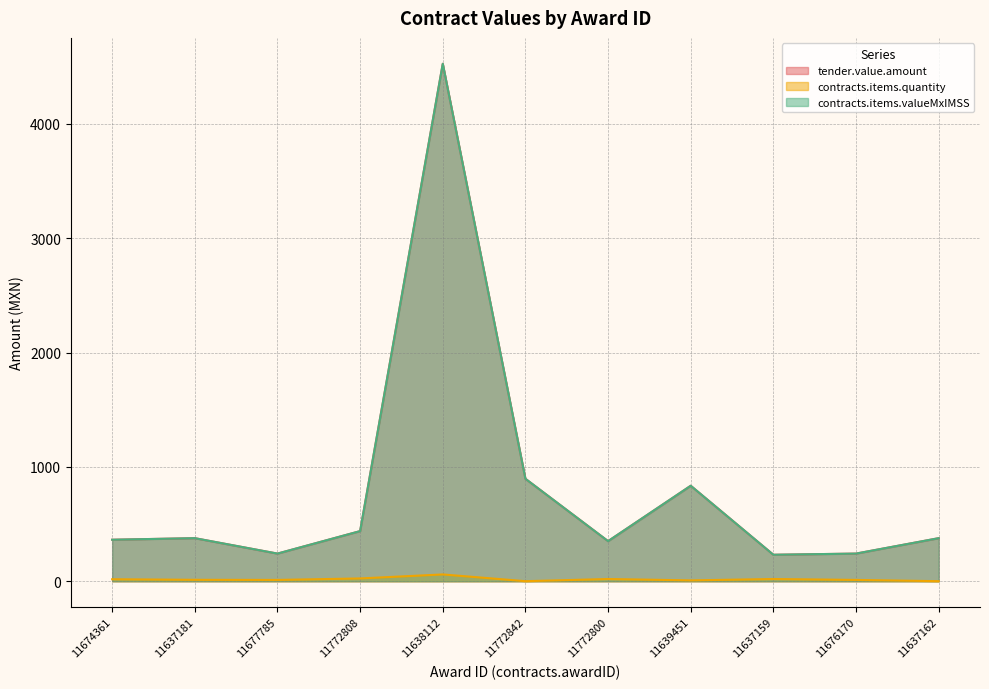

True or false: contracts.items.valueMxIMSS and contracts.items.quantity cross at least once.

False